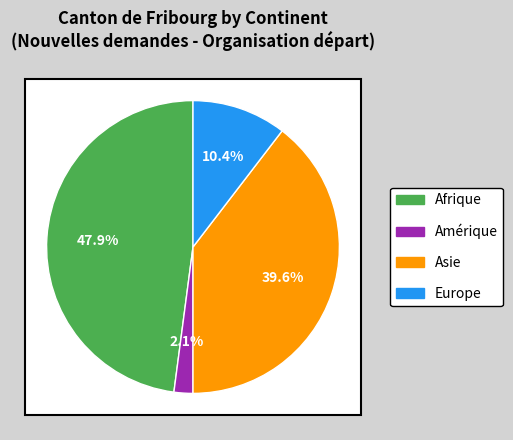

Rank the categories by value from highest to lowest.

Afrique, Asie, Europe, Amérique